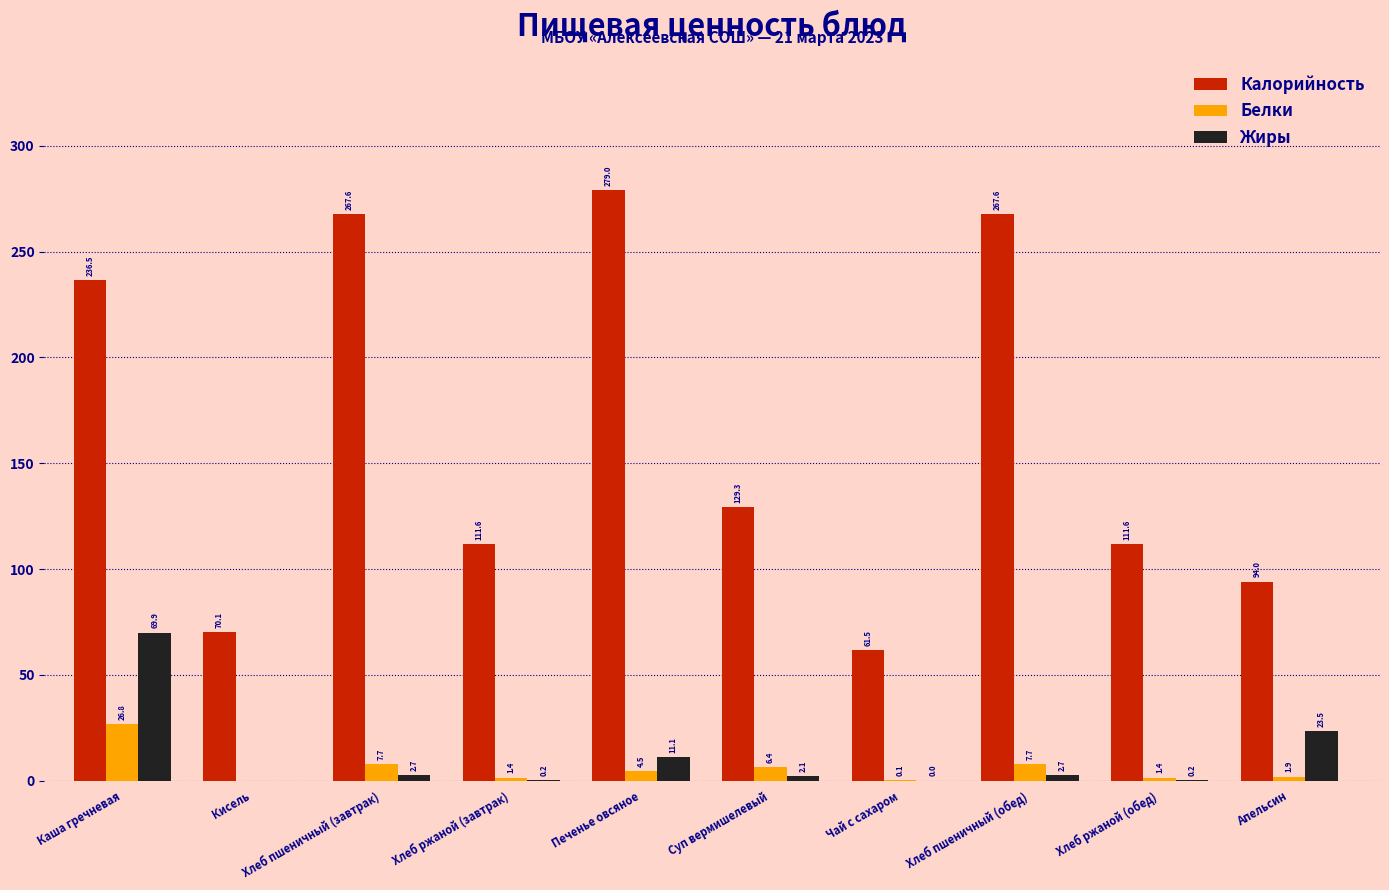

At which category is the sum across all series the highest?

Каша гречневая